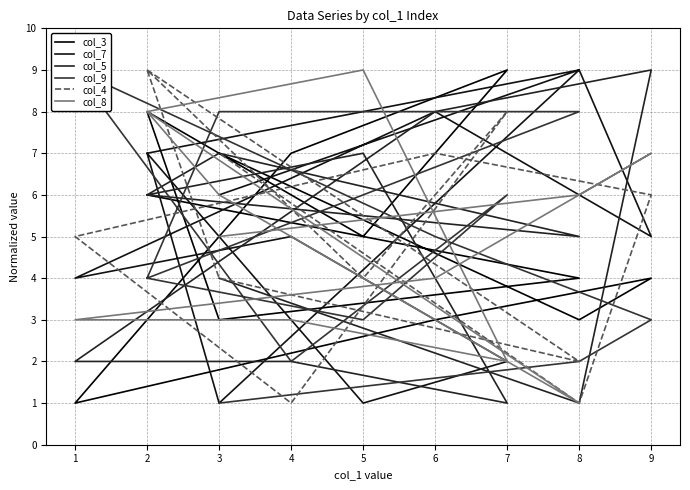

True or false: col_8 has more than 0 interior local peaks.

True